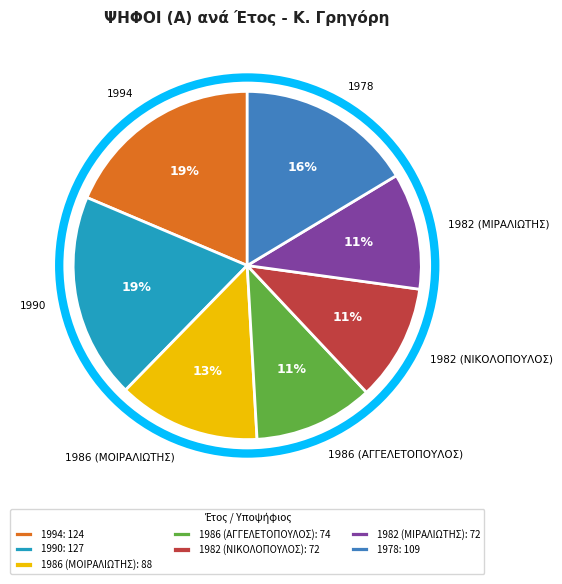

Does 1982 (ΝΙΚΟΛΟΠΟΥΛΟΣ) account for over 50% of the chart?

No